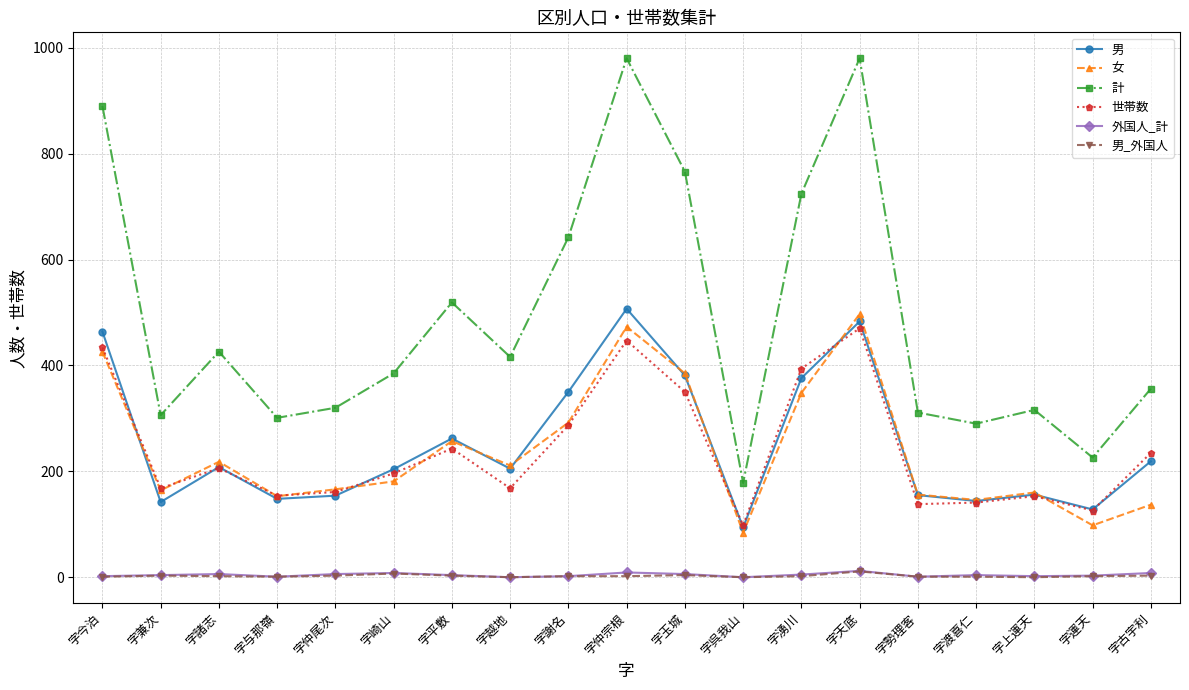

What is the difference between the second highest and minimum values in the 外国人_計 series?

9